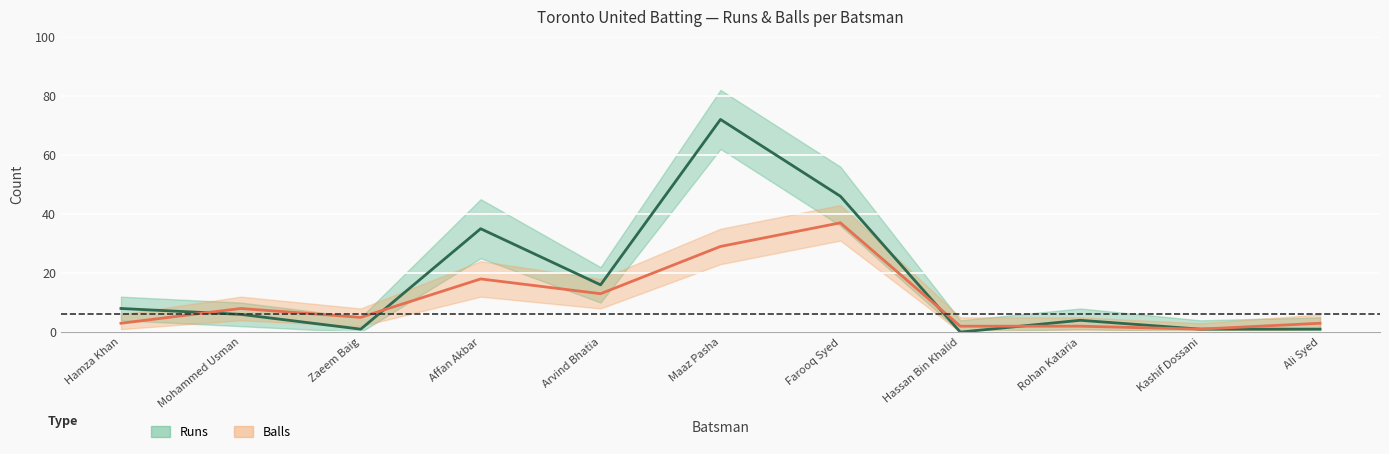

Between Arvind Bhatia and Rohan Kataria, which is larger?

Arvind Bhatia